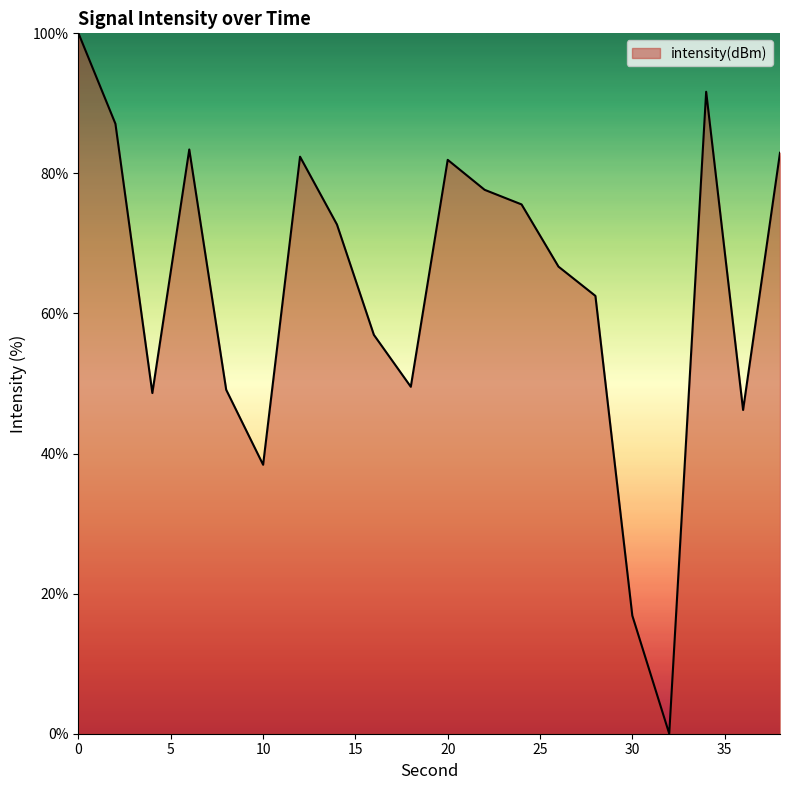

What is the difference between the maximum and minimum values?

100.0